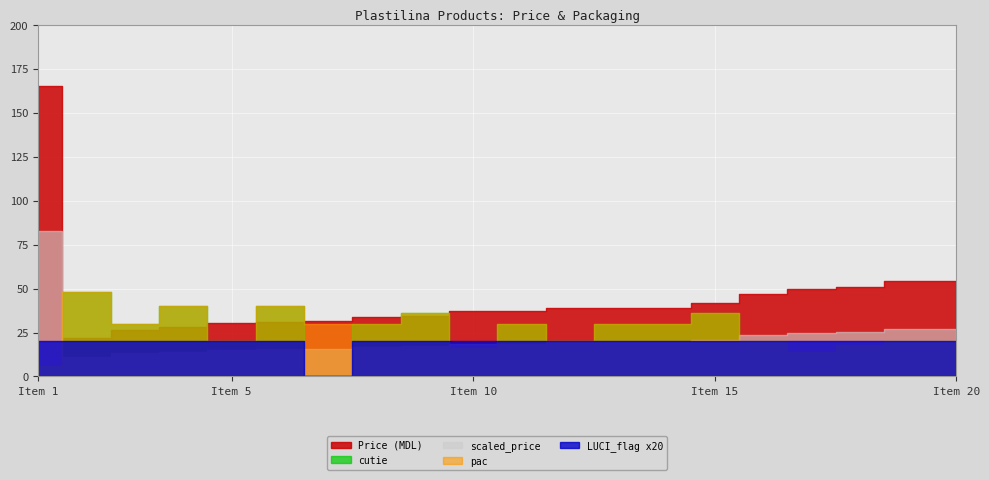

The value of cutie at 2 is 48.0. True or false?

True